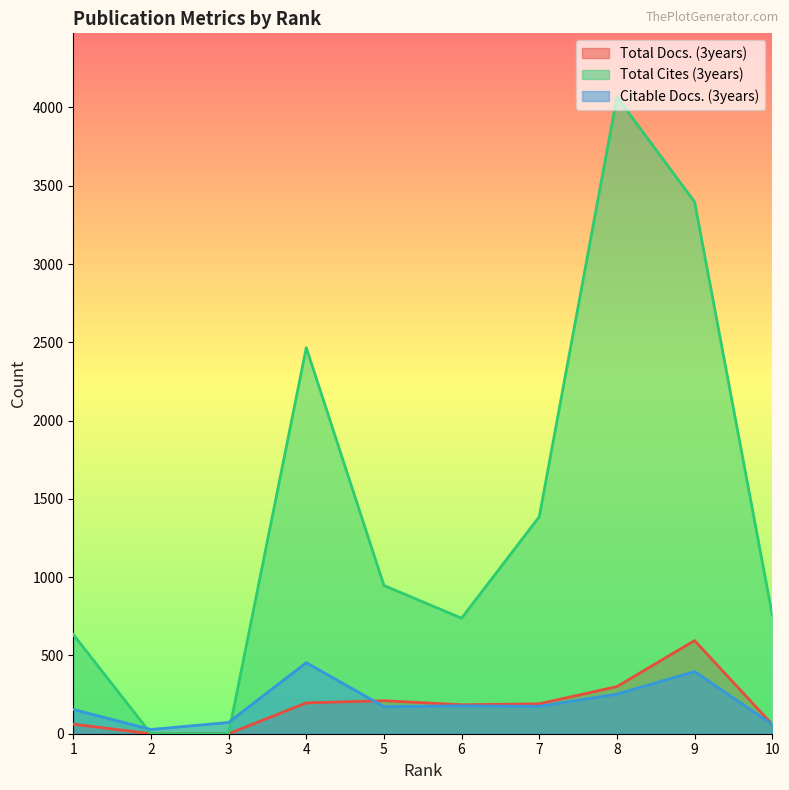

How many interior local valleys does the Total Cites (3years) series have?

1